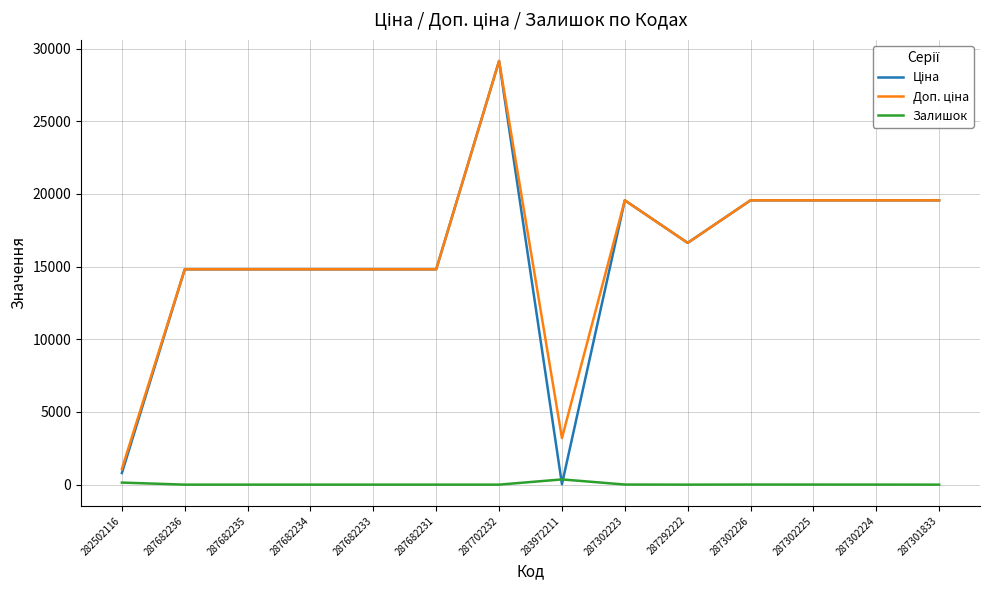

What is the total value across all series at 287301833?

39129.8